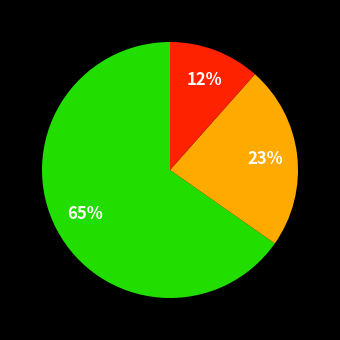

Is there any slice that represents more than half of the pie?

Yes